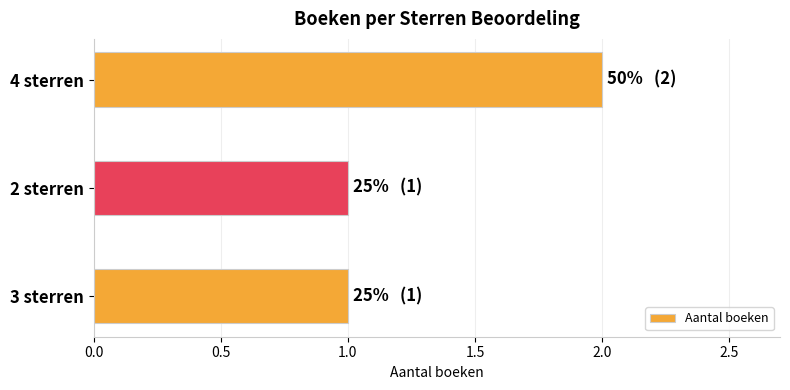

What is the average value?

1